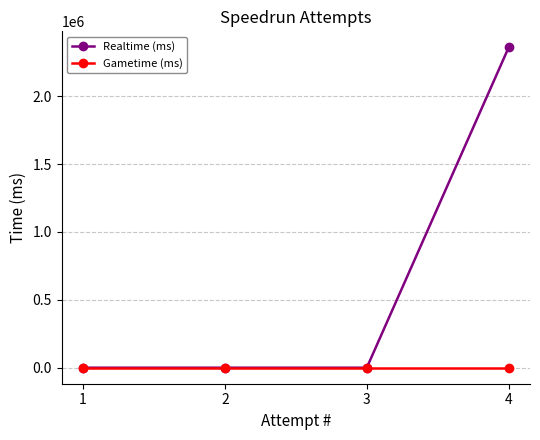

What are all the series names shown in the legend?

Realtime (ms), Gametime (ms)